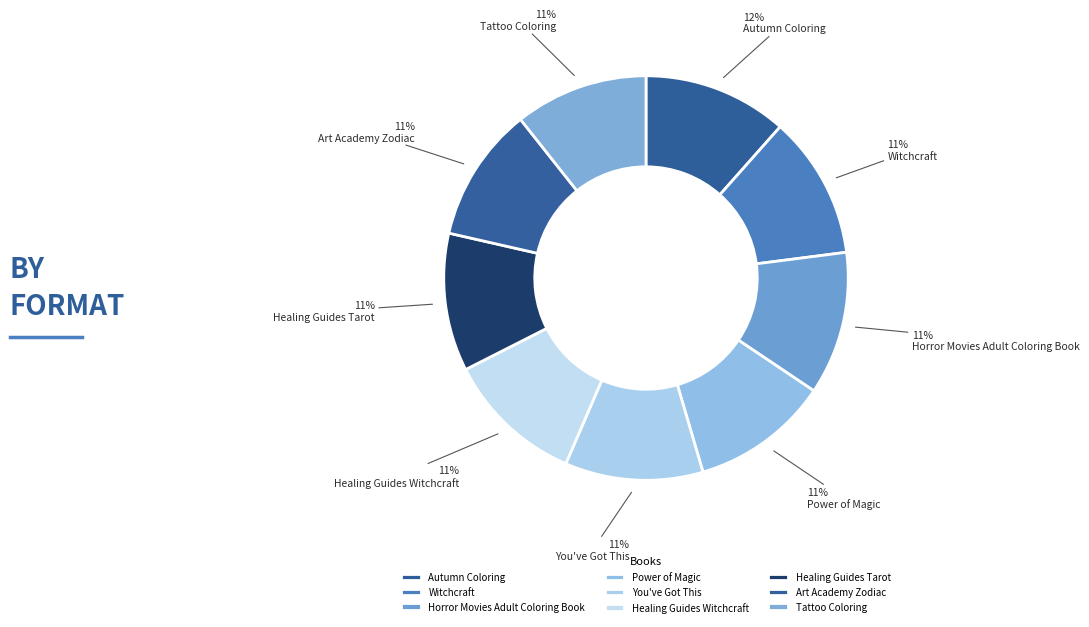

How many slices are in this pie chart?

9